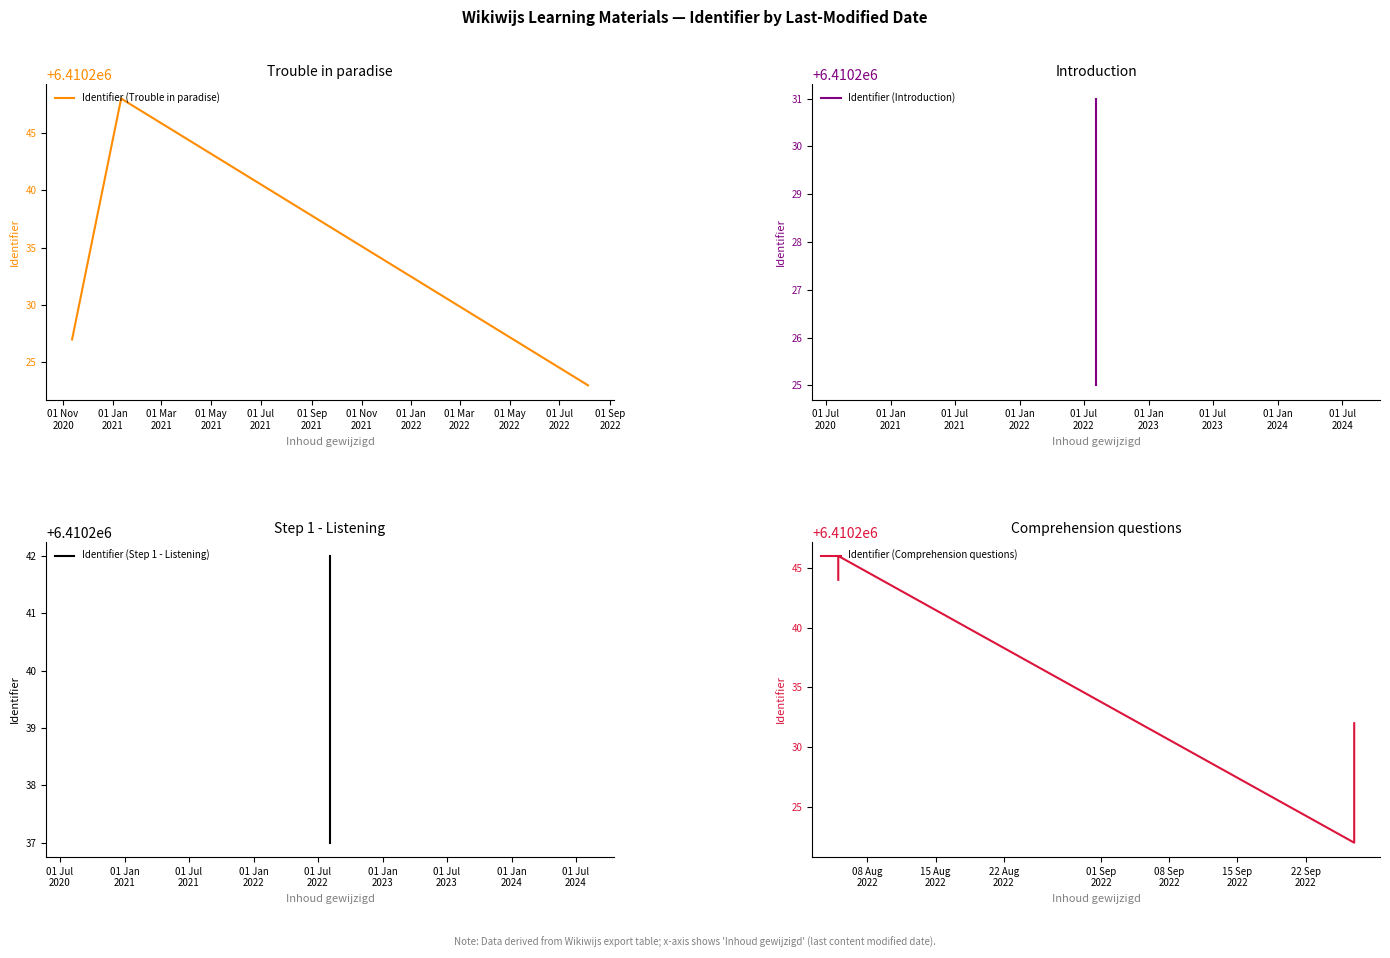

Which has a higher value, 2022-08-05 or 2022-08-05?

2022-08-05